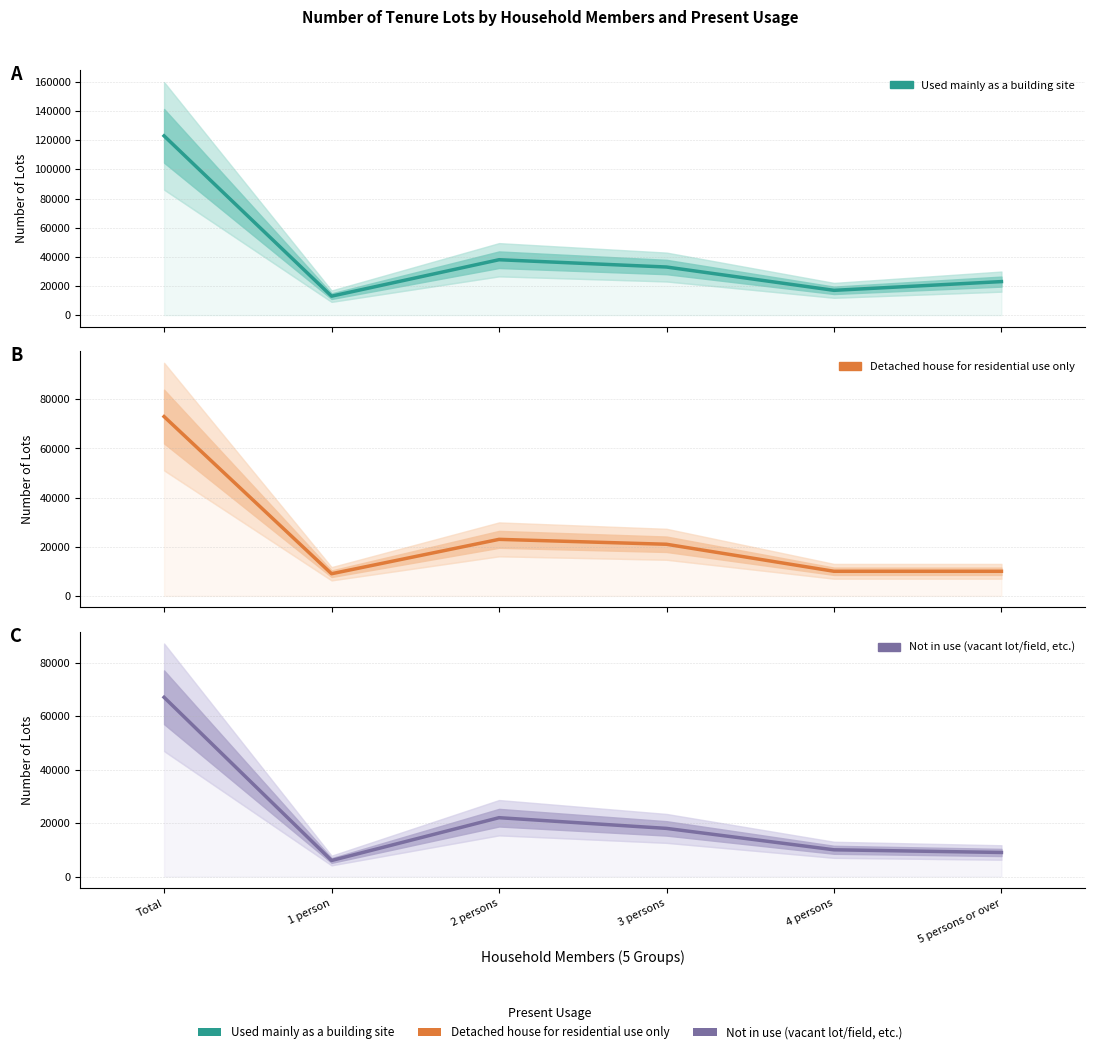

Which series has the largest range (max minus min)?

Used mainly as a building site